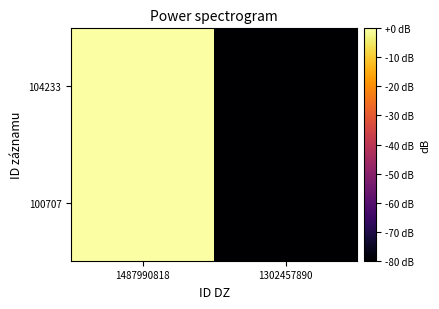

How many distinct data groups are displayed?

2